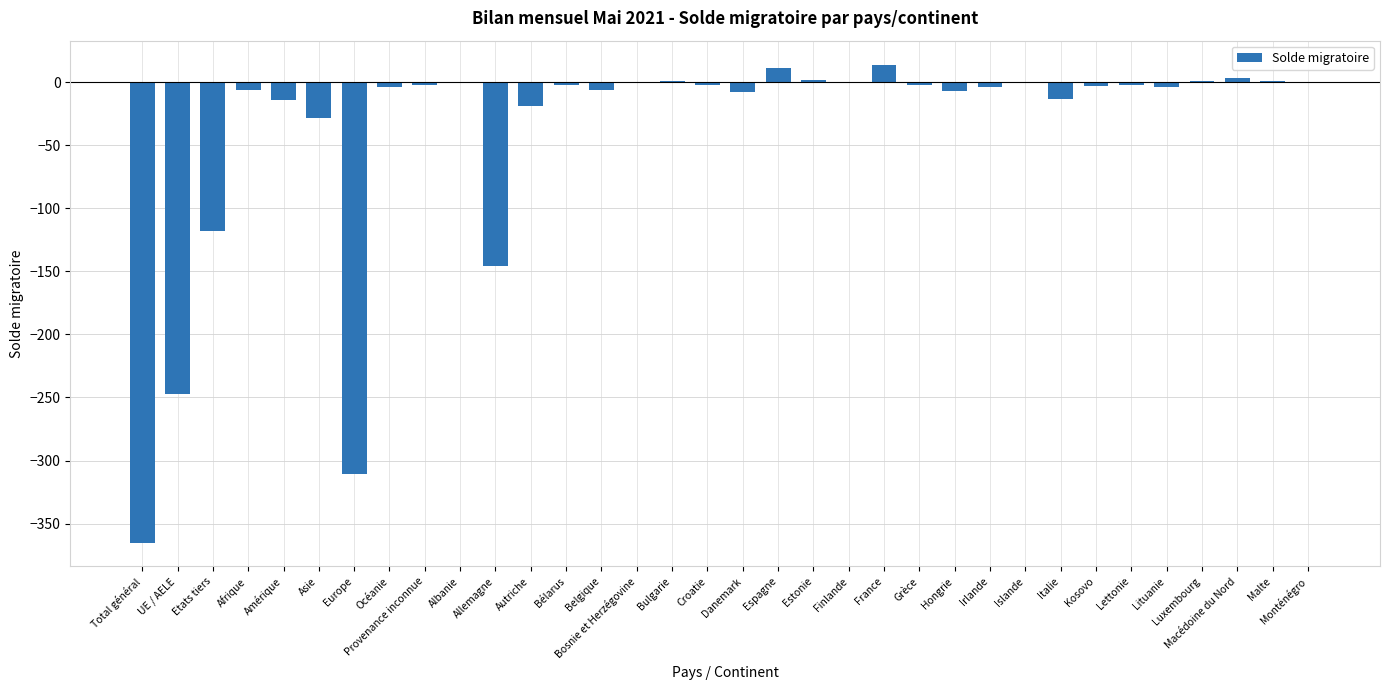

Which has a higher value, Estonie or Hongrie?

Estonie